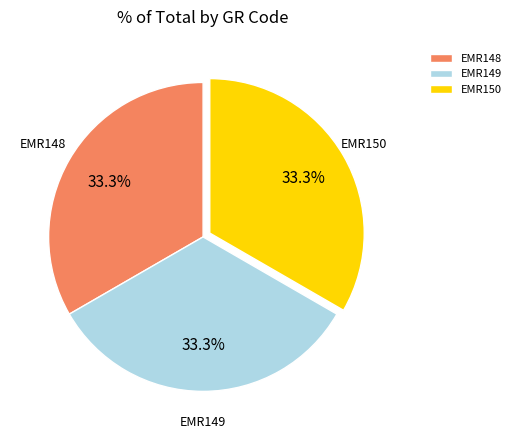

What is the ratio of the value at EMR148 to the value at EMR150?

1.0